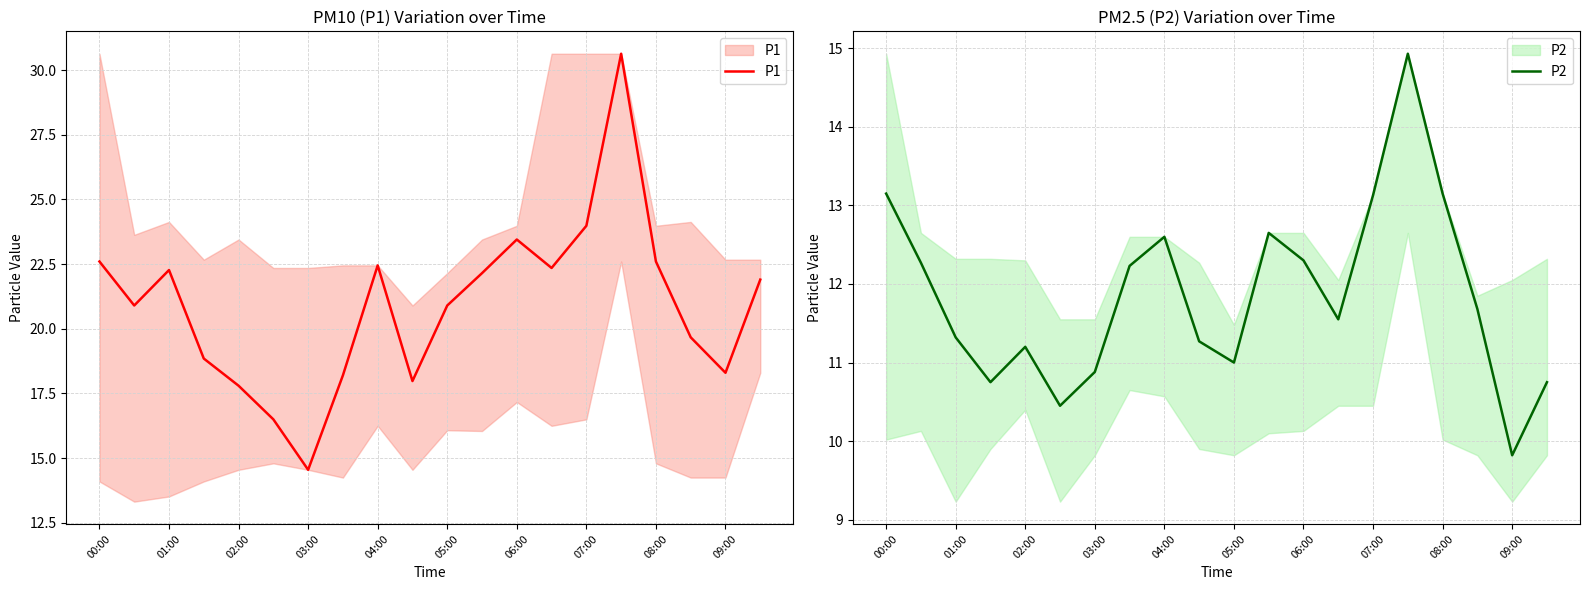

True or false: P1 and P2 cross at least once.

False